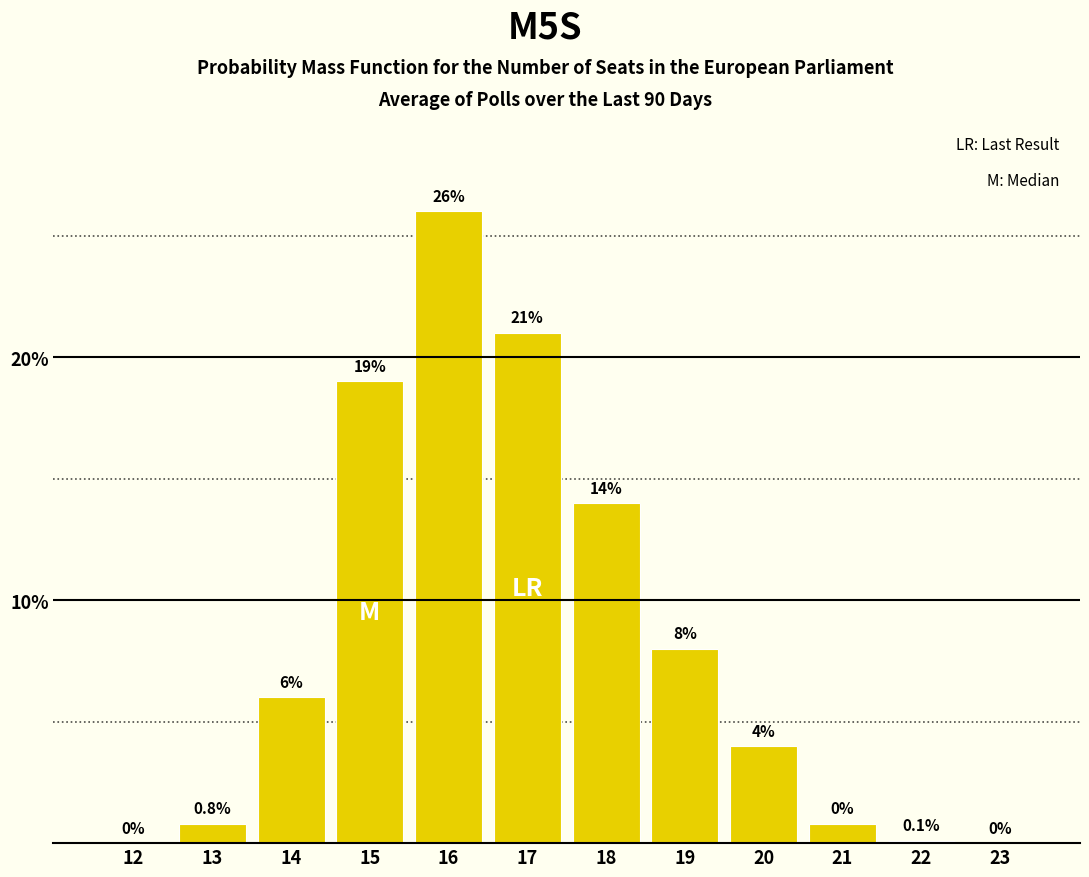

Reading right to left, extract all data points from this chart.

23=0.0	22=0.1	21=0.8	20=4.0	19=8.0	18=14.0	17=21.0	16=26.0	15=19.0	14=6.0	13=0.8	12=0.0